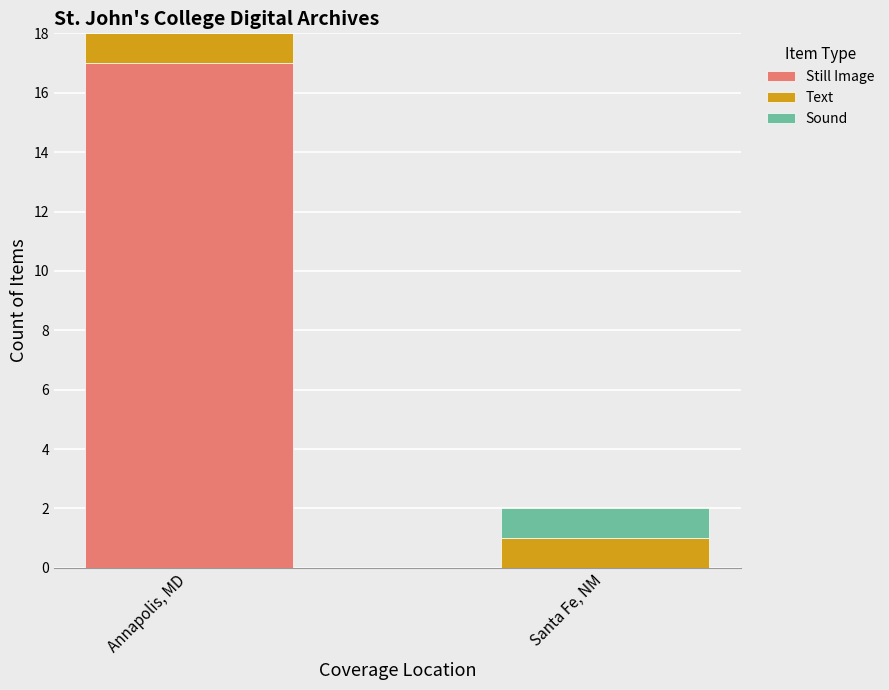

How many data points does each series have?

2